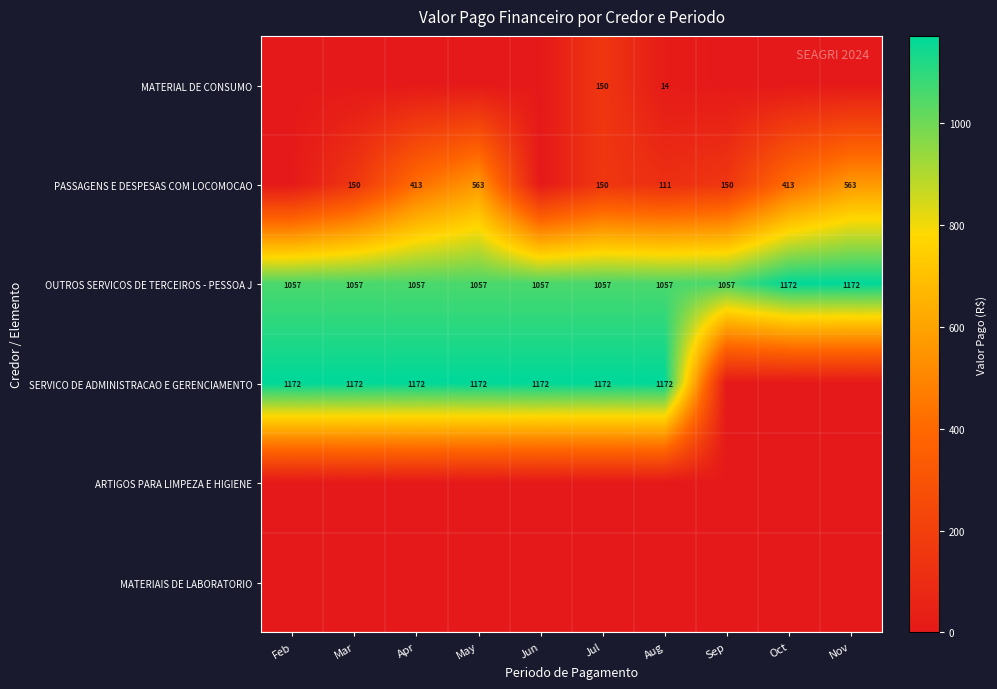

The value of SERVICO DE ADMINISTRACAO E GERENCIAMENTO at Jun is 1172. True or false?

True